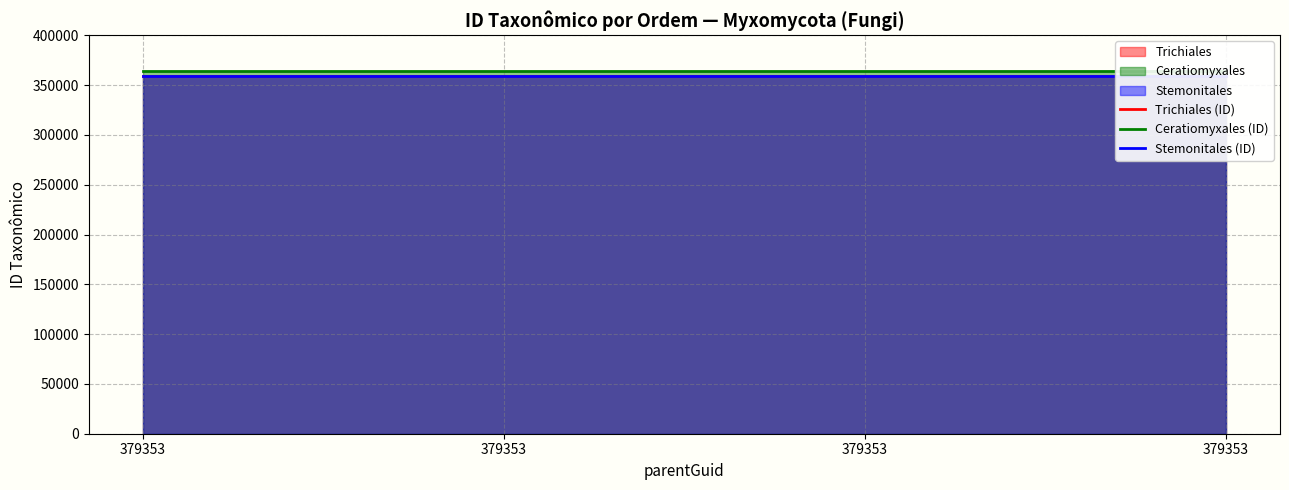

True or false: Ceratiomyxales (ID) has more than 2 interior local peaks.

False